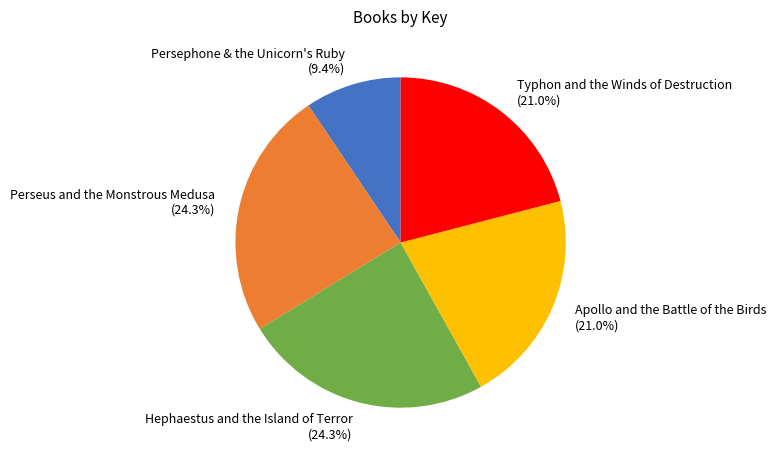

How many slices are in this pie chart?

5